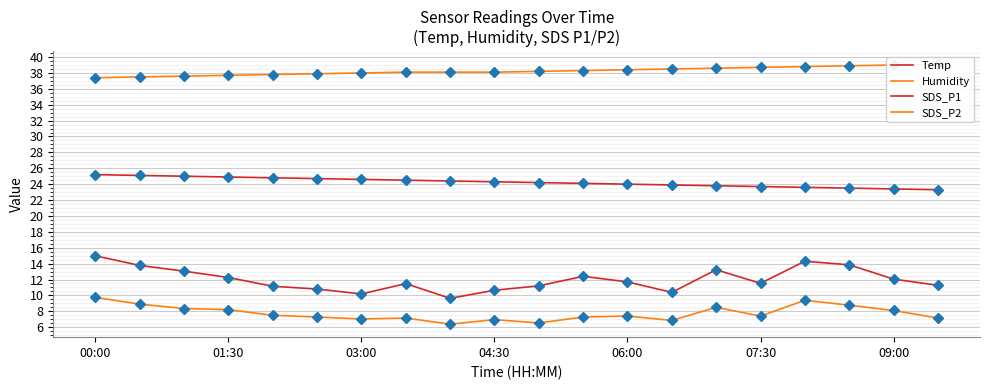

Reading left to right, what are all the values shown in this chart?

Temp: 25.2	25.1	25.0	24.9	24.8	24.7	24.6	24.5	24.4	24.3	24.2	24.1	24.0	23.9	23.8	23.7	23.6	23.5	23.4	23.3
Humidity: 37.4	37.5	37.6	37.7	37.8	37.9	38.0	38.1	38.1	38.1	38.2	38.3	38.4	38.5	38.6	38.7	38.8	38.9	39.0	39.1
SDS_P1: 15.0	13.8	13.1	12.2	11.2	10.8	10.2	11.5	9.6	10.7	11.2	12.4	11.7	10.4	13.2	11.5	14.3	13.8	12.1	11.3
SDS_P2: 9.8	8.9	8.3	8.2	7.5	7.3	7.0	7.2	6.4	7.0	6.5	7.3	7.4	6.8	8.5	7.4	9.4	8.8	8.1	7.2